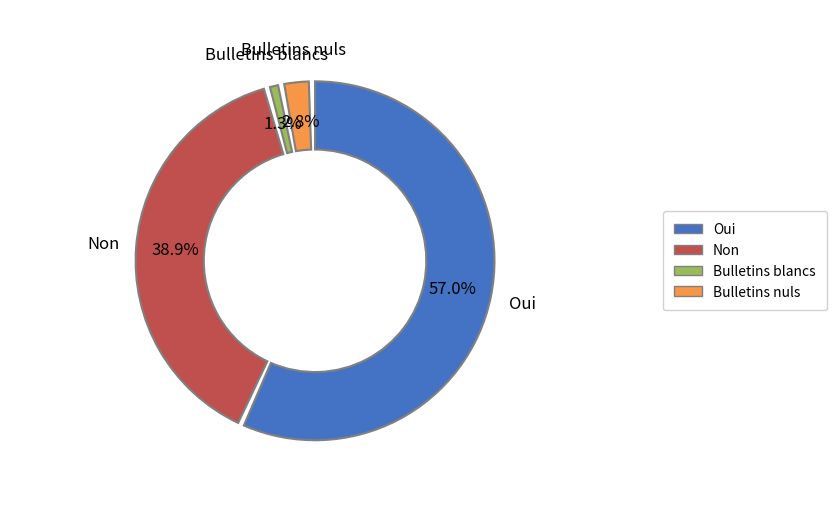

Approximately how many times larger is the value at Bulletins nuls compared to Non?

0.1